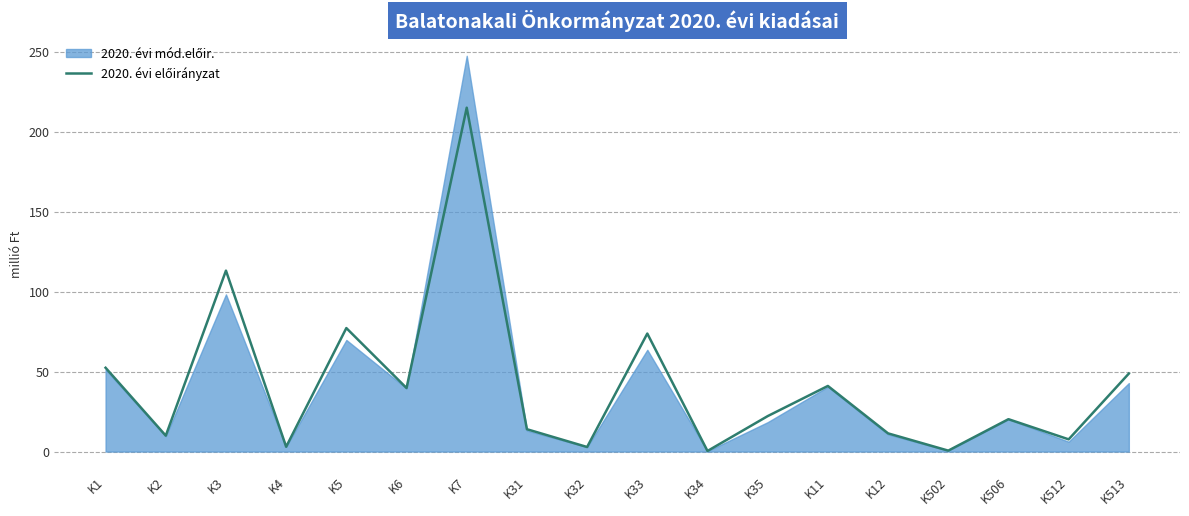

The chart shows a value of 325.7 at K7. True or false?

False